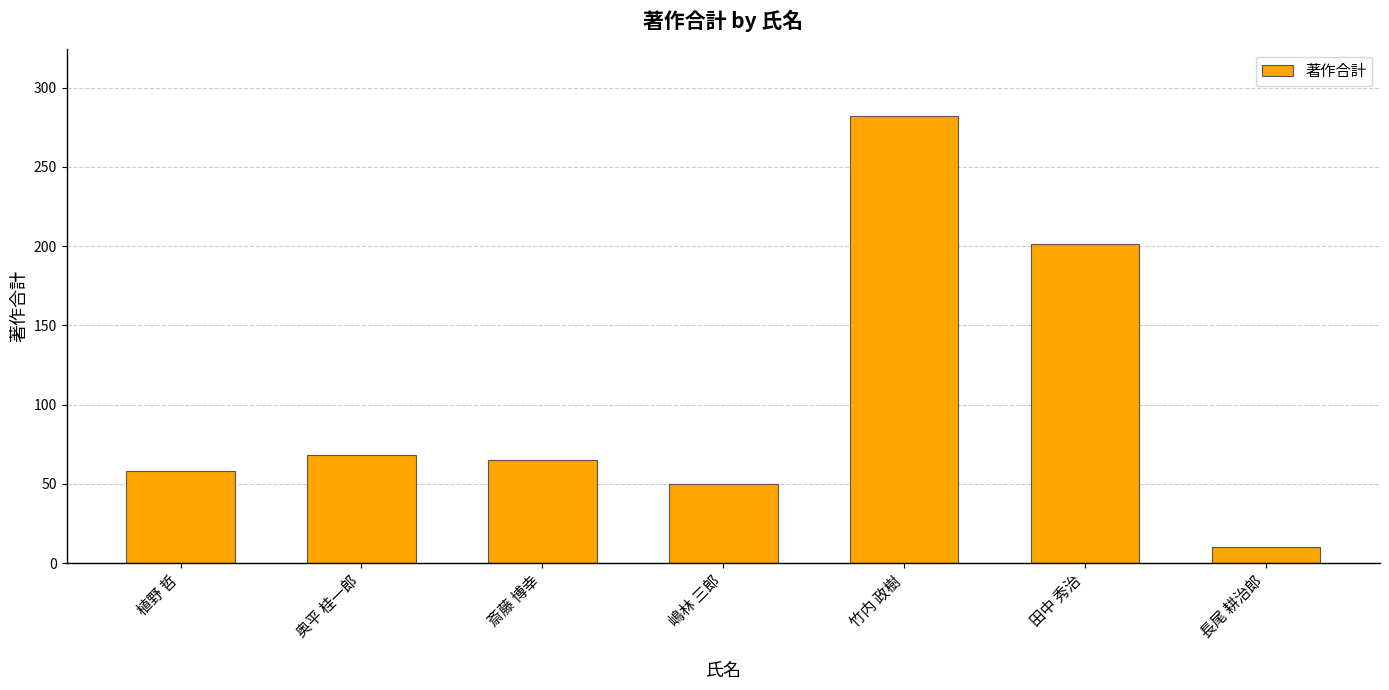

The value at 長尾 耕治郎 is 10. True or false?

True